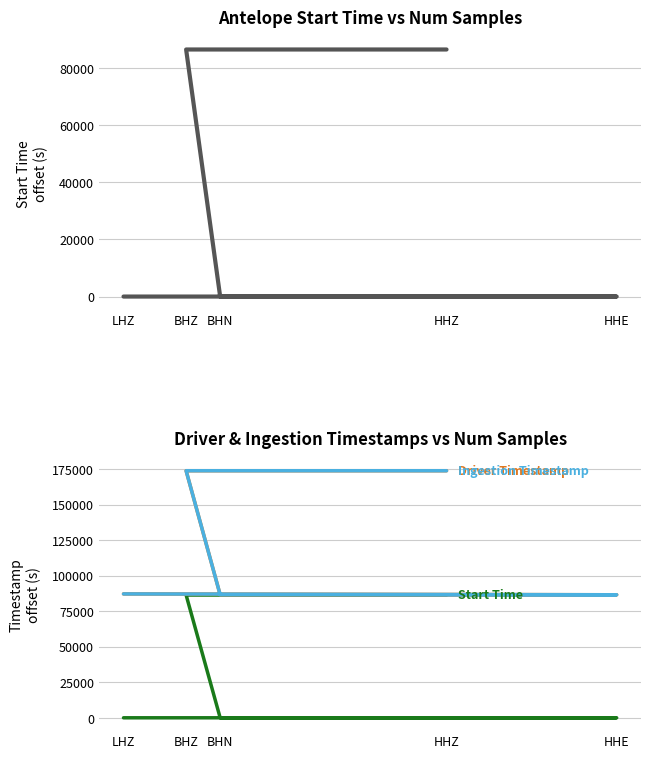

What position from the right is LHZ?

5